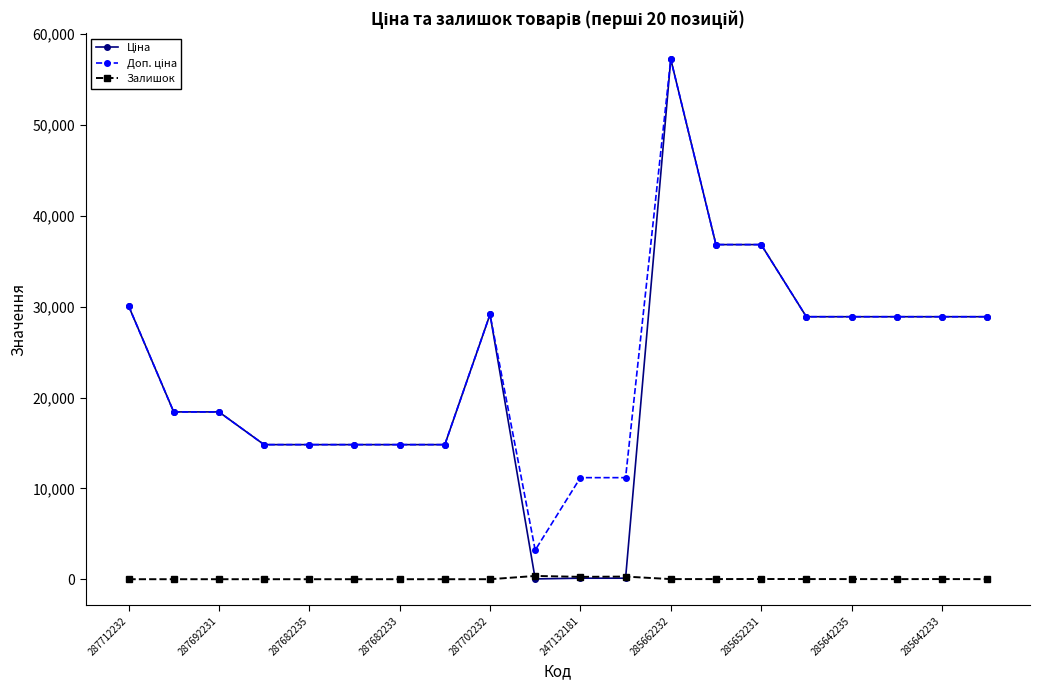

How many lines are shown in the chart?

3